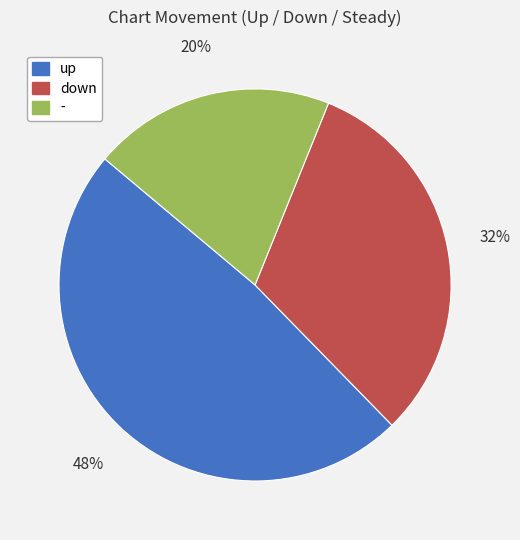

Does up account for over 50% of the chart?

No